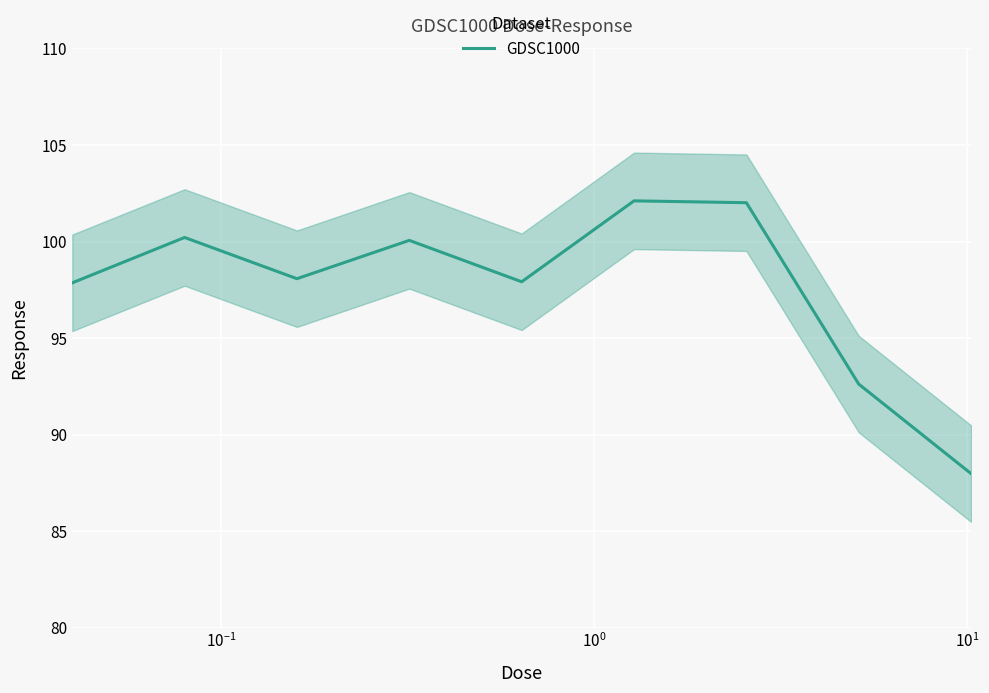

What is the lowest value of the GDSC1000 series?

88.0